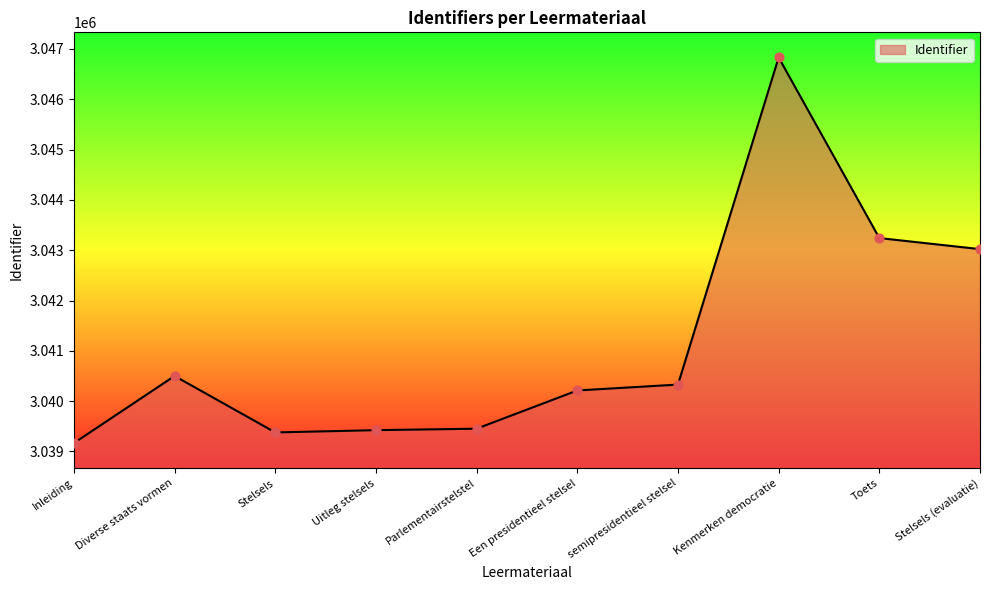

What is the change in value from Uitleg stelsels to Een presidentieel stelsel?

+789